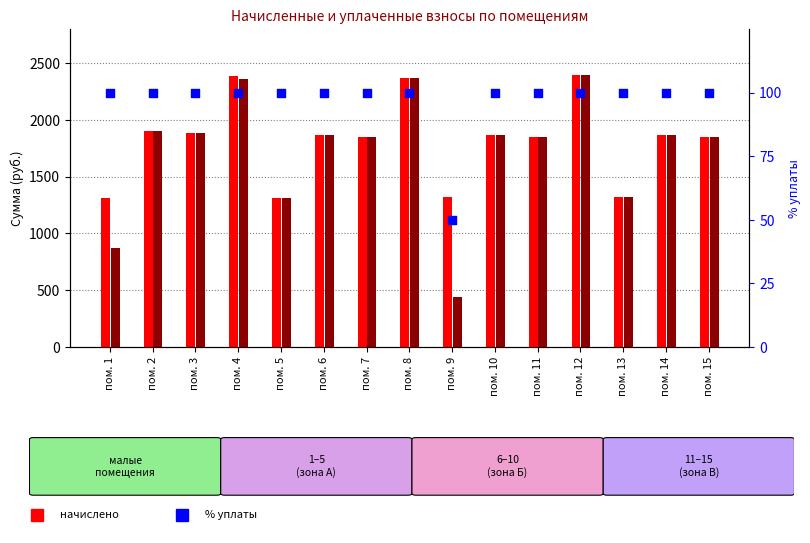

Which series has the largest Y range (max minus min)?

уплачено